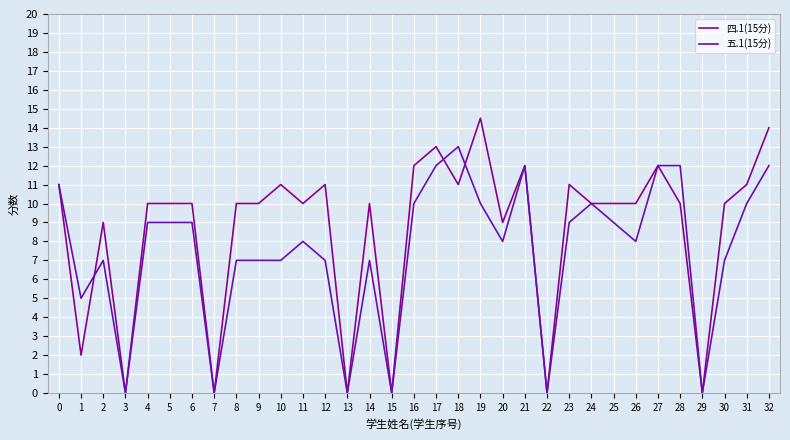

What is the greatest value displayed?

14.5